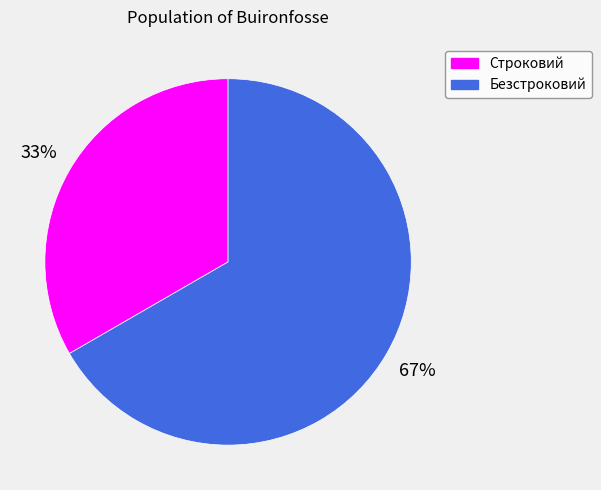

What is the smallest slice in the pie chart?

Строковий